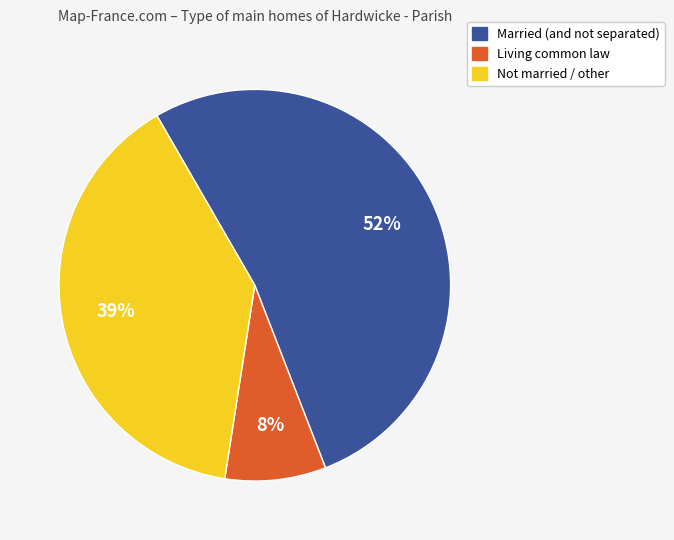

What is the largest slice in the pie chart?

Married (and not separated)